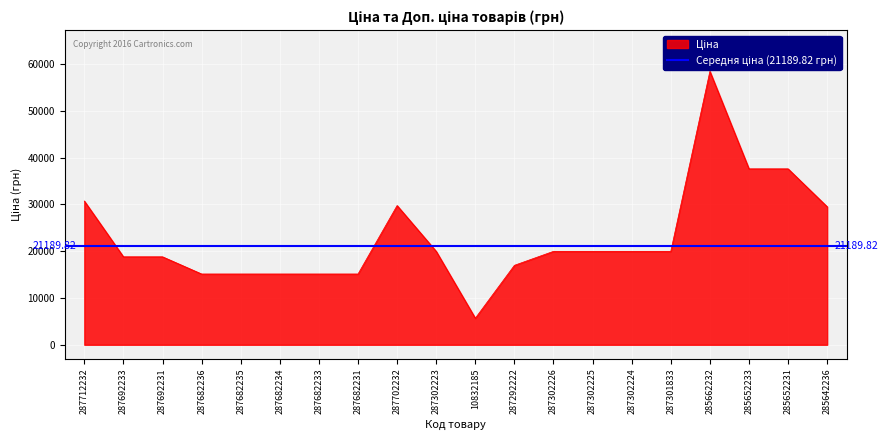

Where does the data first go above 19964?

287712232